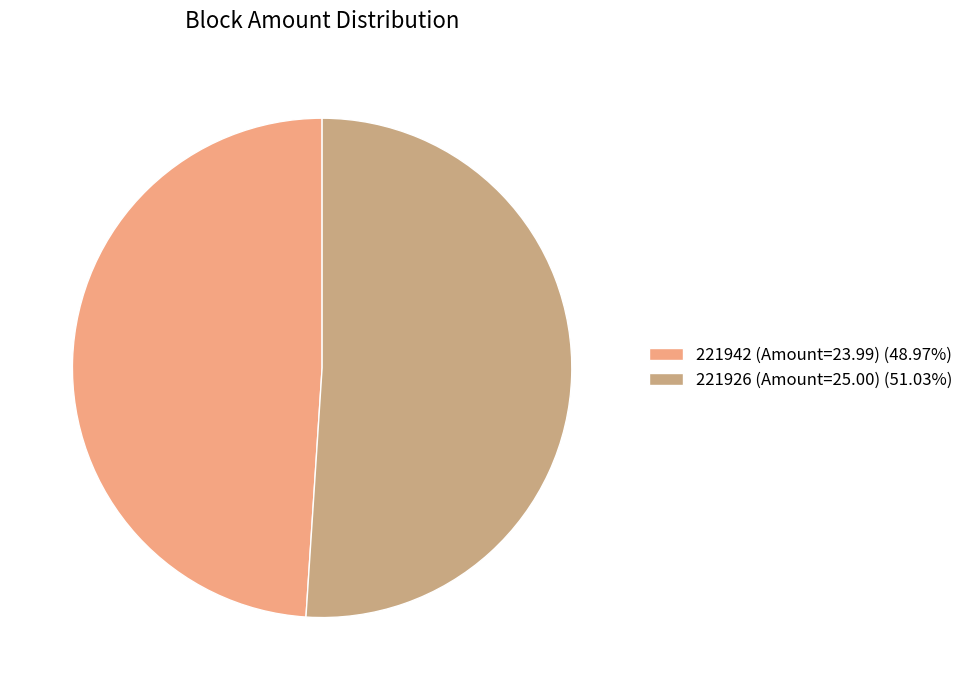

Does 221926 (Amount=25.00) (51.03%) account for over 50% of the chart?

Yes